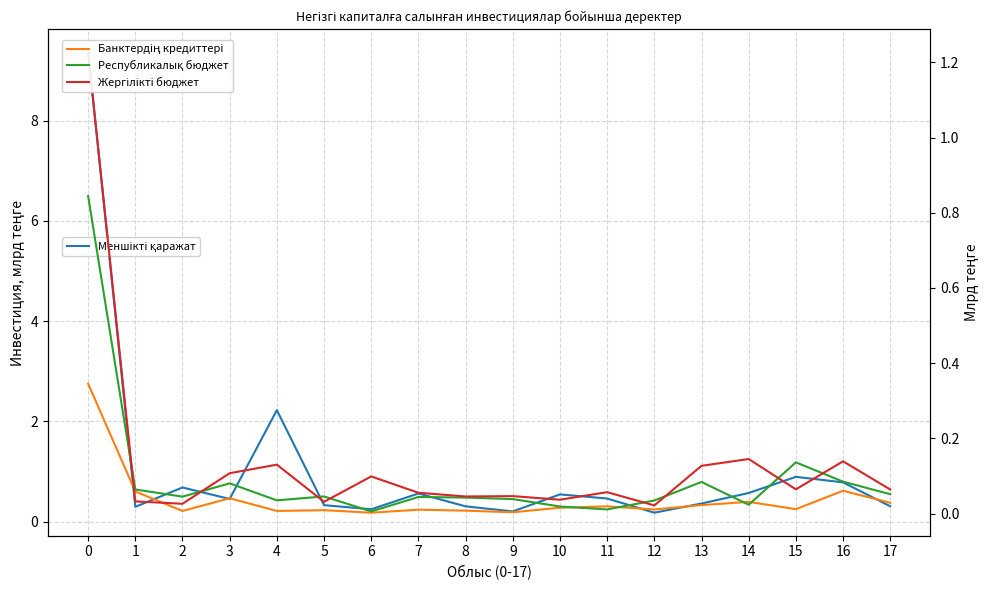

Which series has the largest total across all categories?

Меншікті қаражат